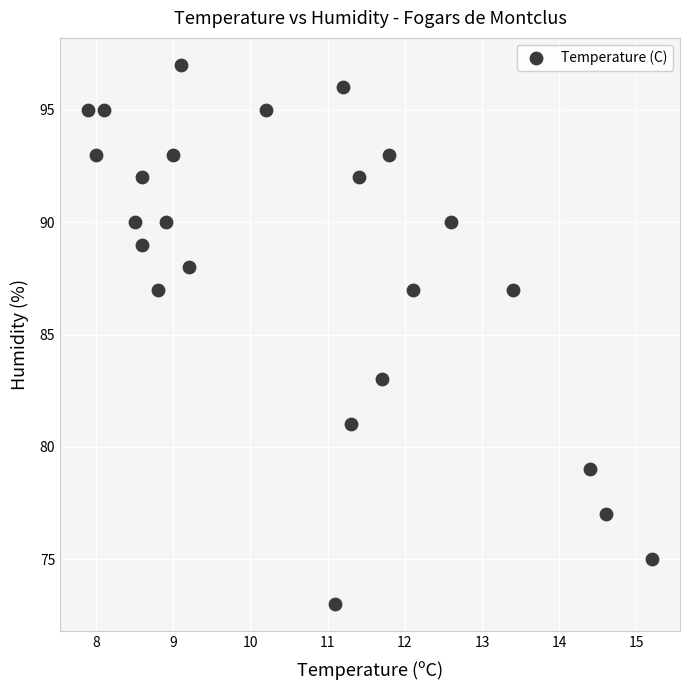

How many points are shown in the scatter plot?

24